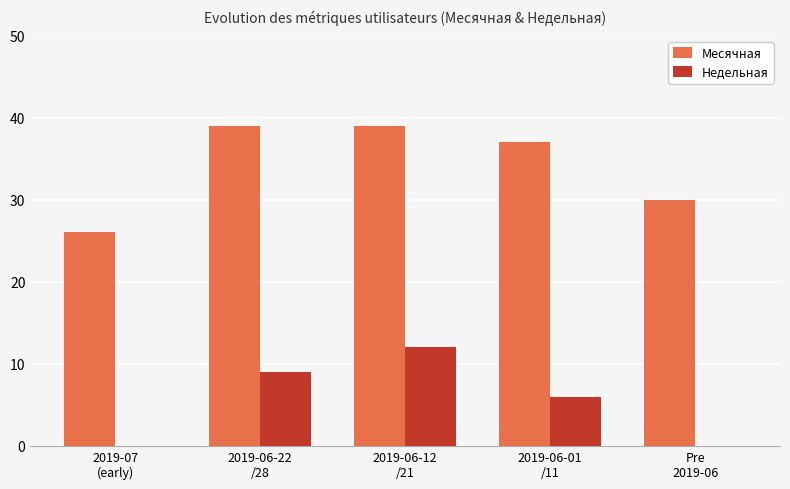

What is the sum of the Месячная values at 2019-06-01
/11 and 2019-06-12
/21?

76